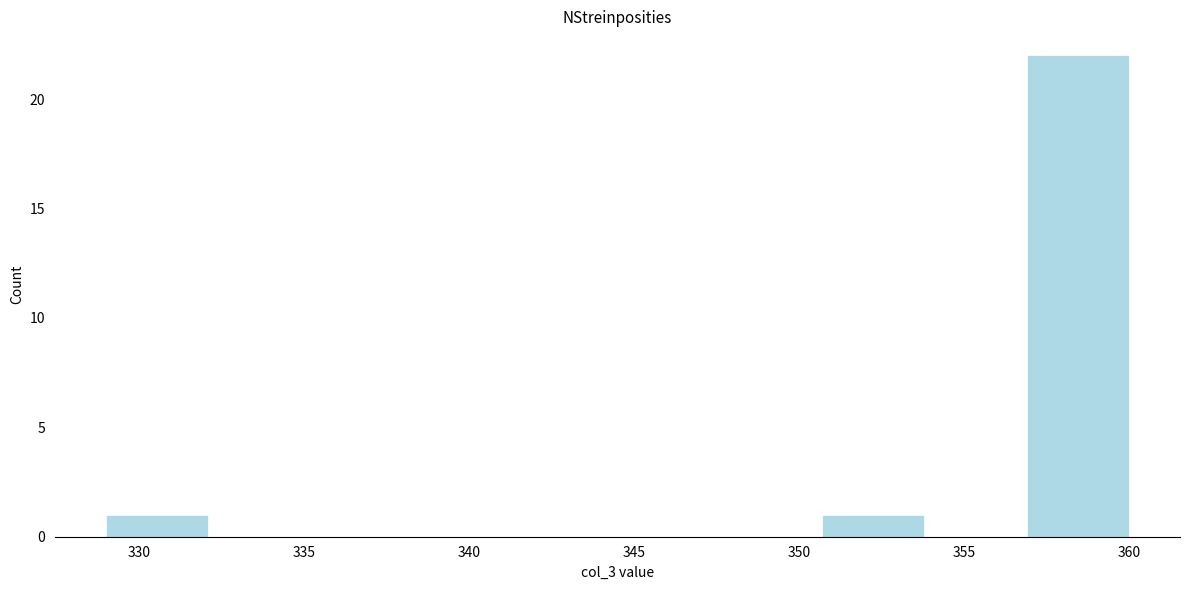

Reading left to right, list every bar in this chart as the range it spans on the x-axis followed by its height. Neither the bar edges nor the heights are printed on the chart, so give them approximately, as read against the axes.

329.0 to 332.1: 1
332.1 to 335.2: 0
335.2 to 338.3: 0
338.3 to 341.4: 0
341.4 to 344.5: 0
344.5 to 347.6: 0
347.6 to 350.7: 0
350.7 to 353.8: 1
353.8 to 356.9: 0
356.9 to 360.0: 22